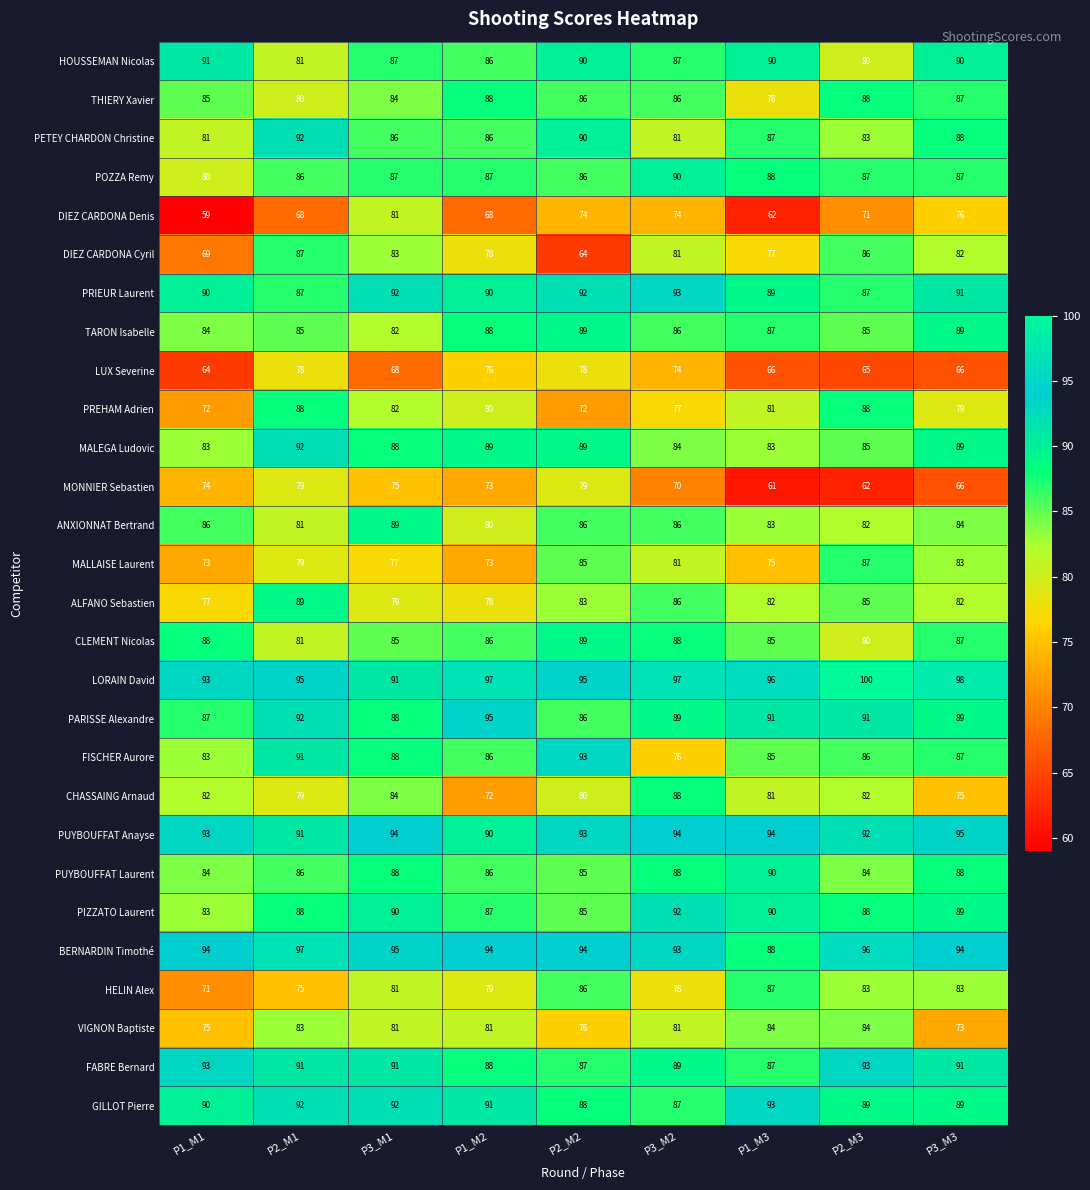

True or false: FABRE Bernard has a value of 132 at P2_M3.

False